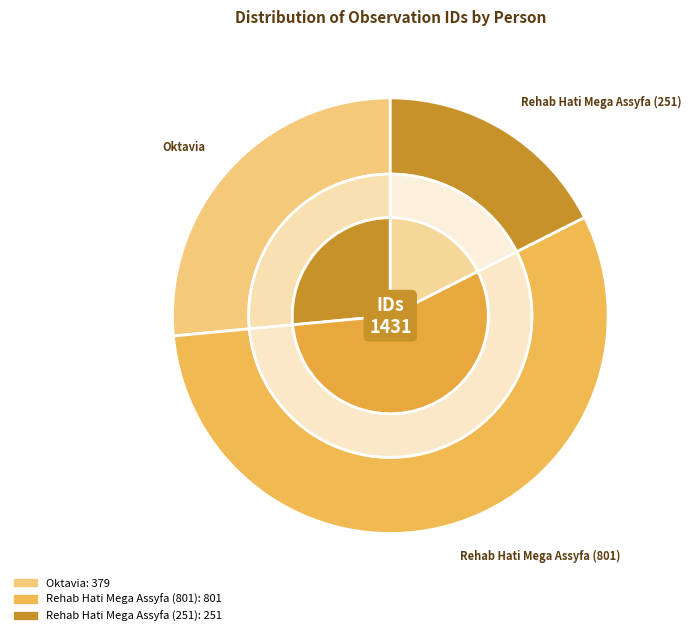

What is the change in value from Oktavia to Rehab Hati Mega Assyfa (801)?

+422